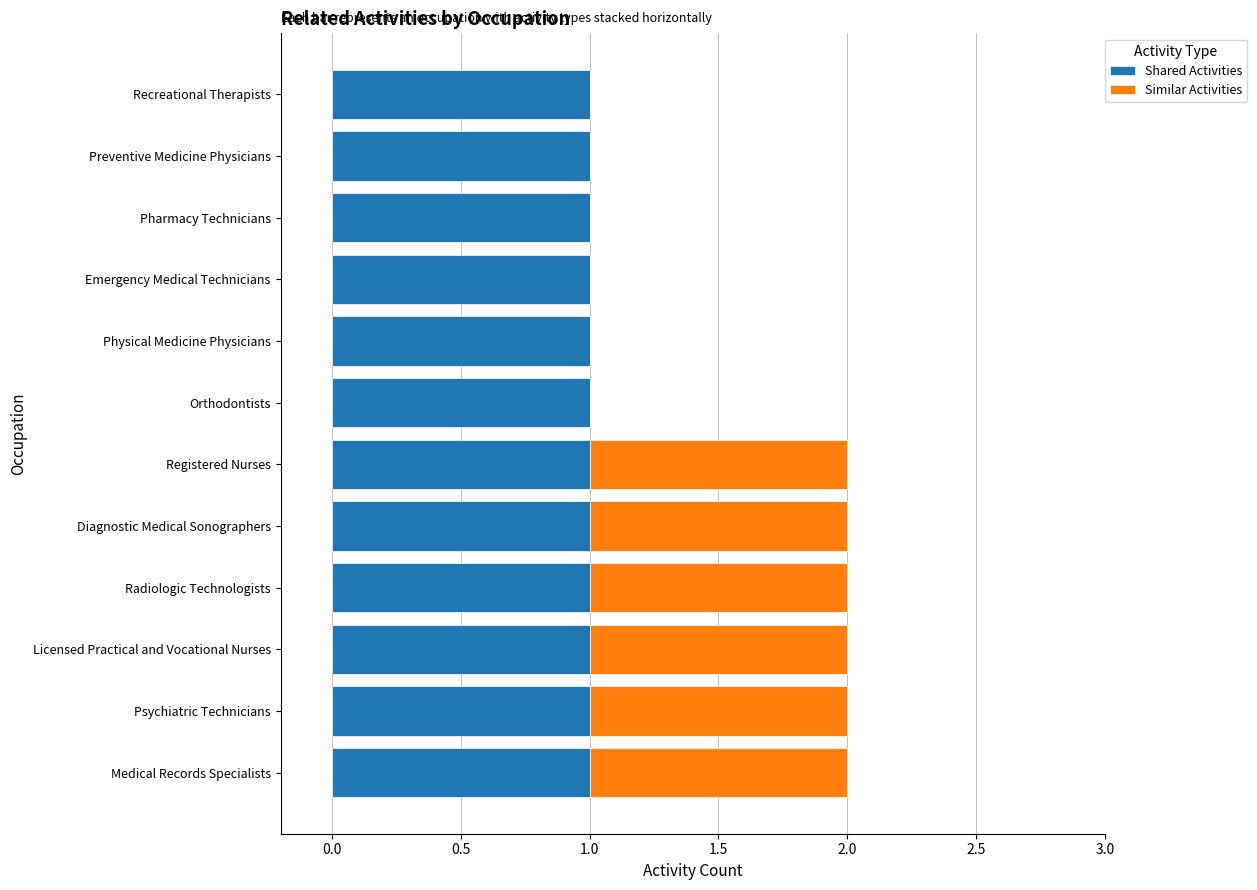

Is it true that Shared Activities equals 1 at Registered Nurses?

True